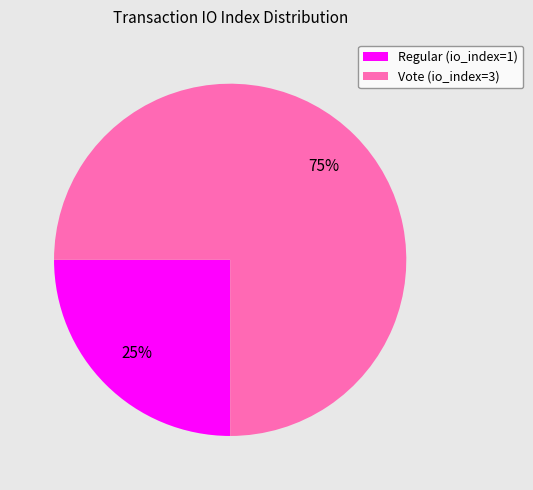

Which category has the biggest portion of the pie?

Vote (io_index=3)